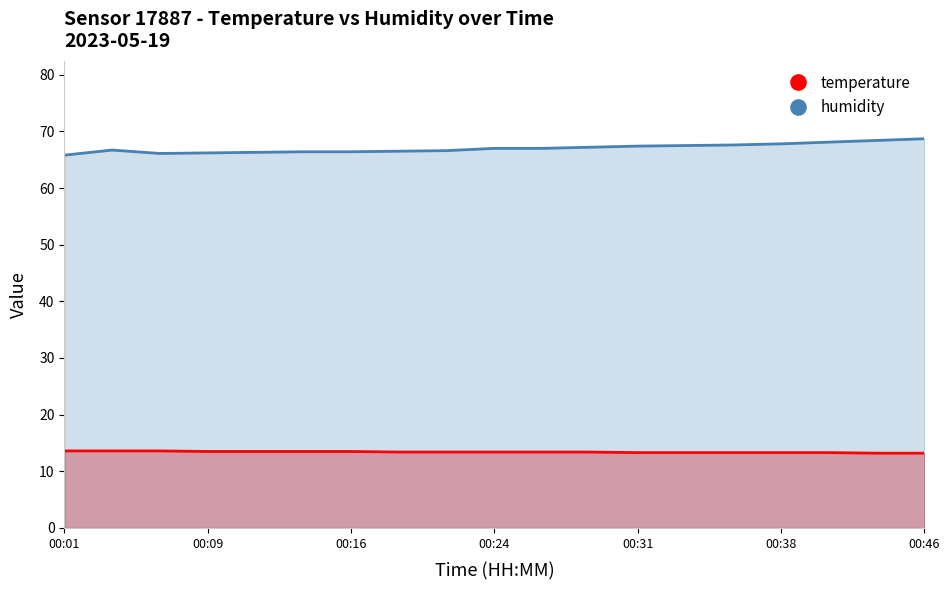

What is the total value across all series at 00:09?

79.7